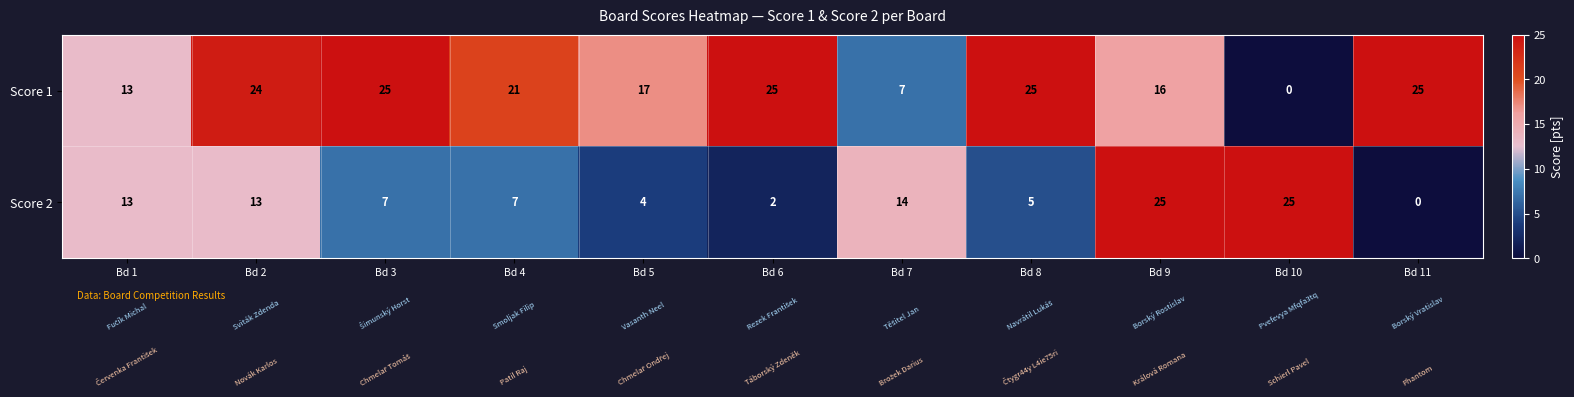

At which label is Score 1 closest to 12?

Bd 1